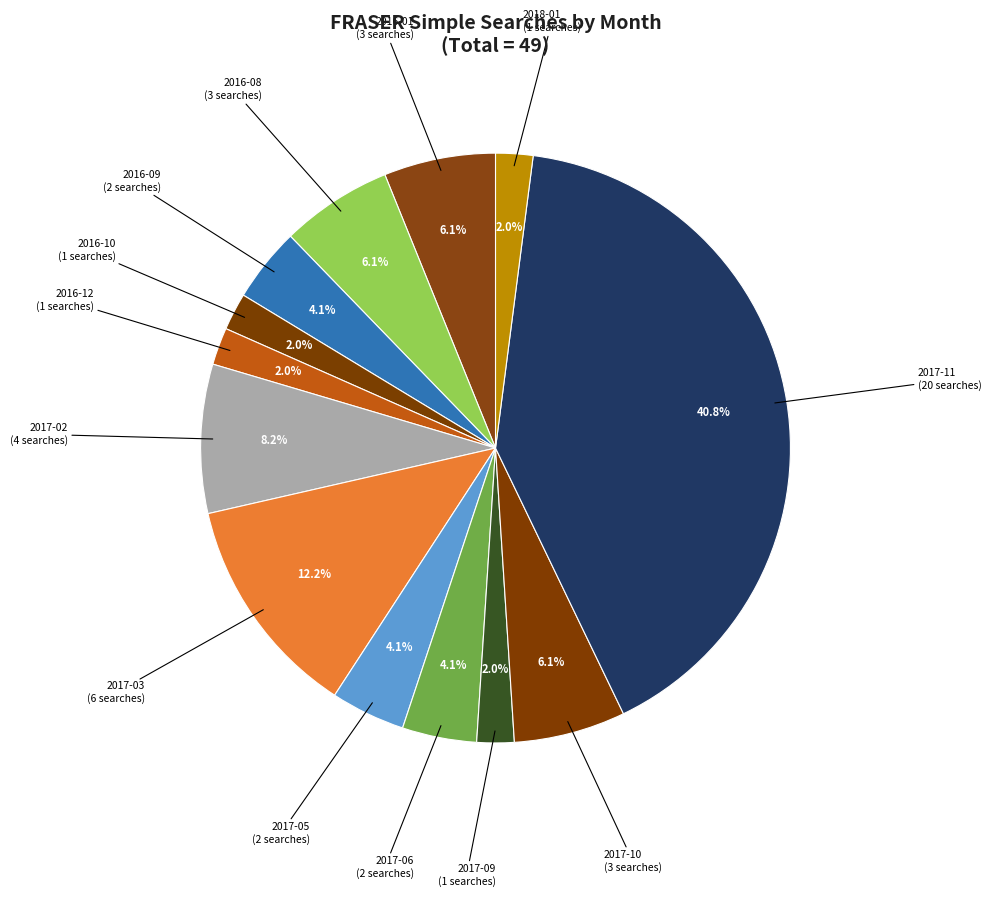

How many slices are in this pie chart?

13